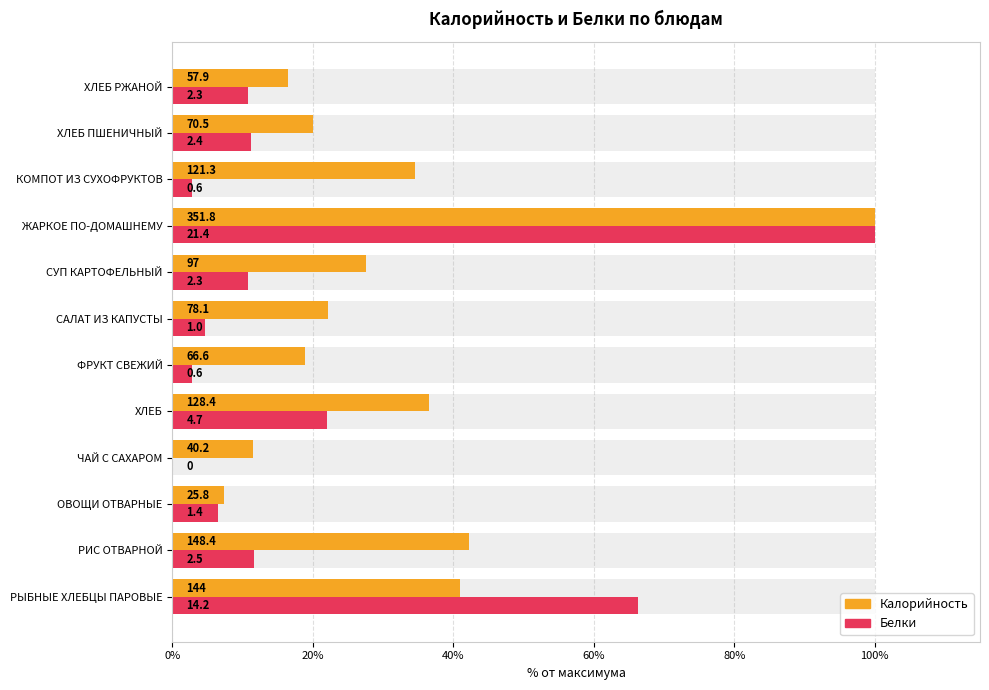

Rank the series by their average value, from highest to lowest.

Калорийность, Белки